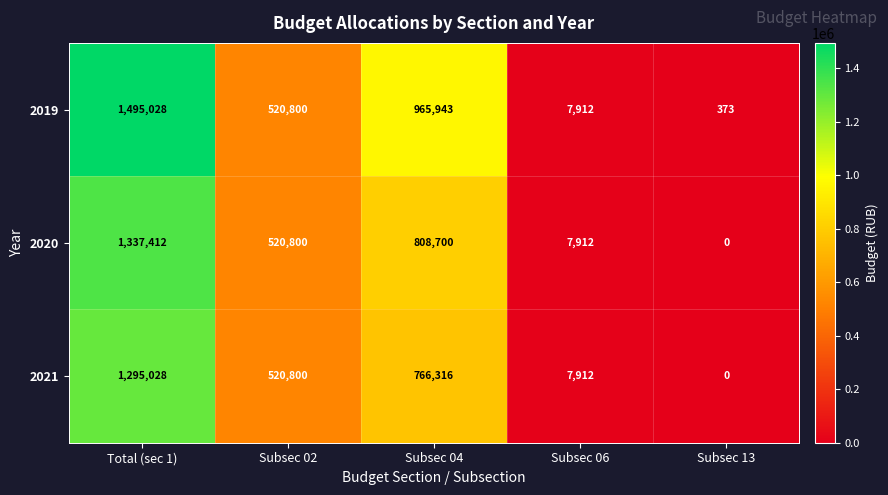

At which label is 2021 closest to 647514?

Subsec 04